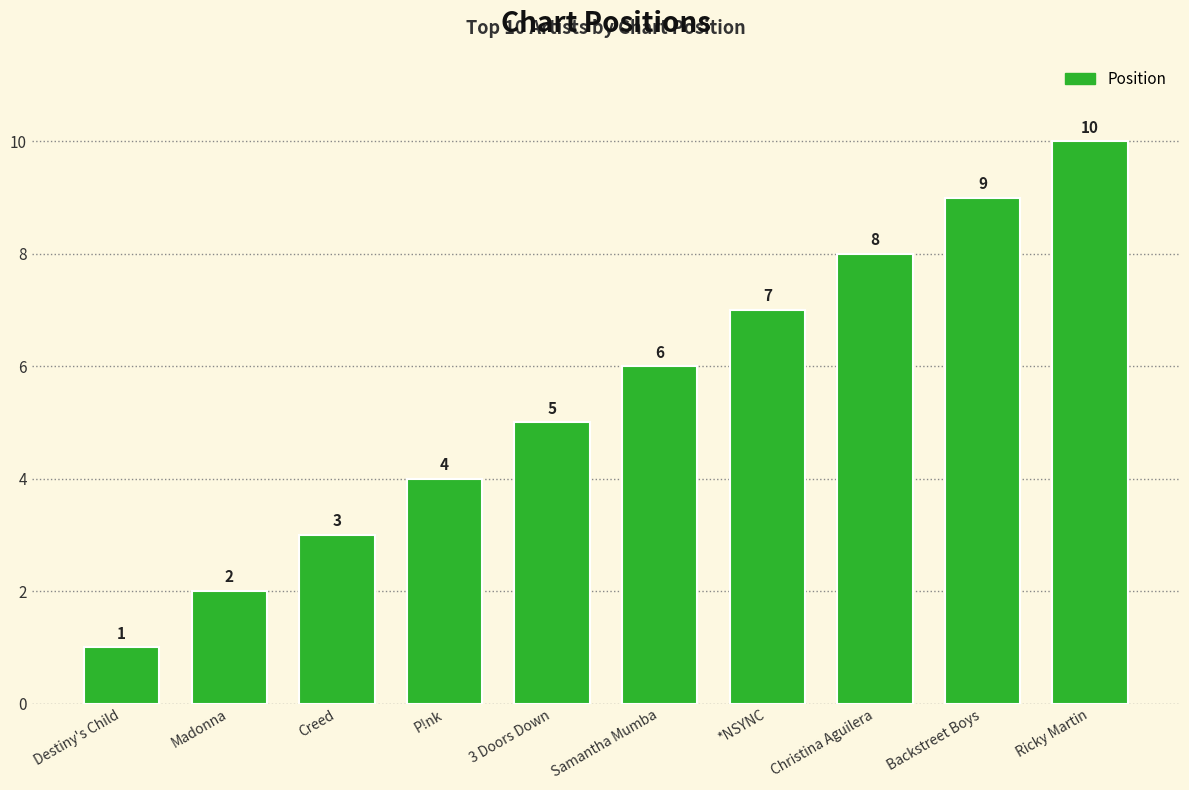

At which label is the value closest to 5?

3 Doors Down